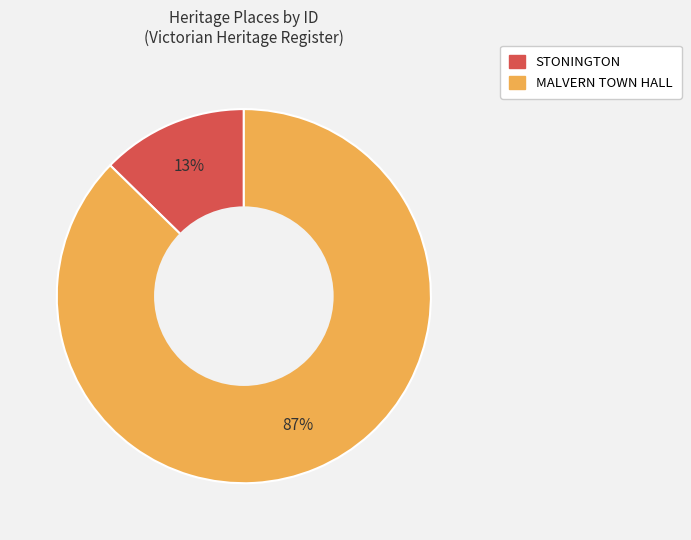

To the nearest percent, what is the combined percentage of MALVERN TOWN HALL and STONINGTON?

100%